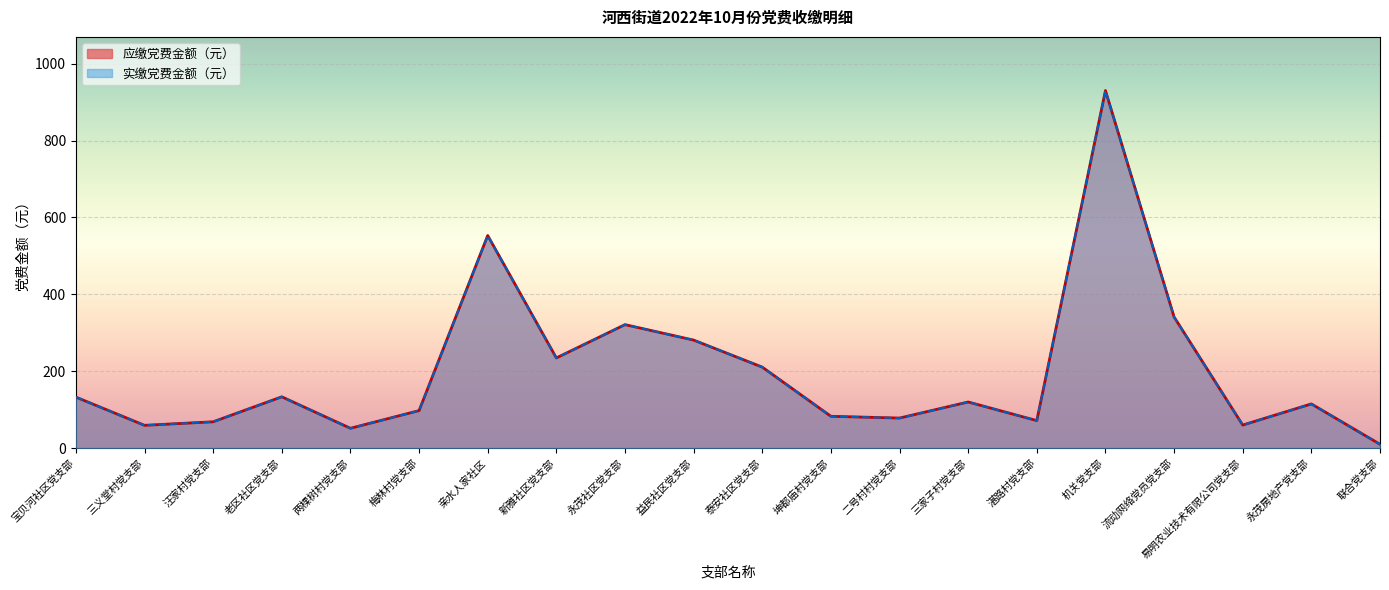

What is the total value across all series at 永茂社区党支部?

642.4